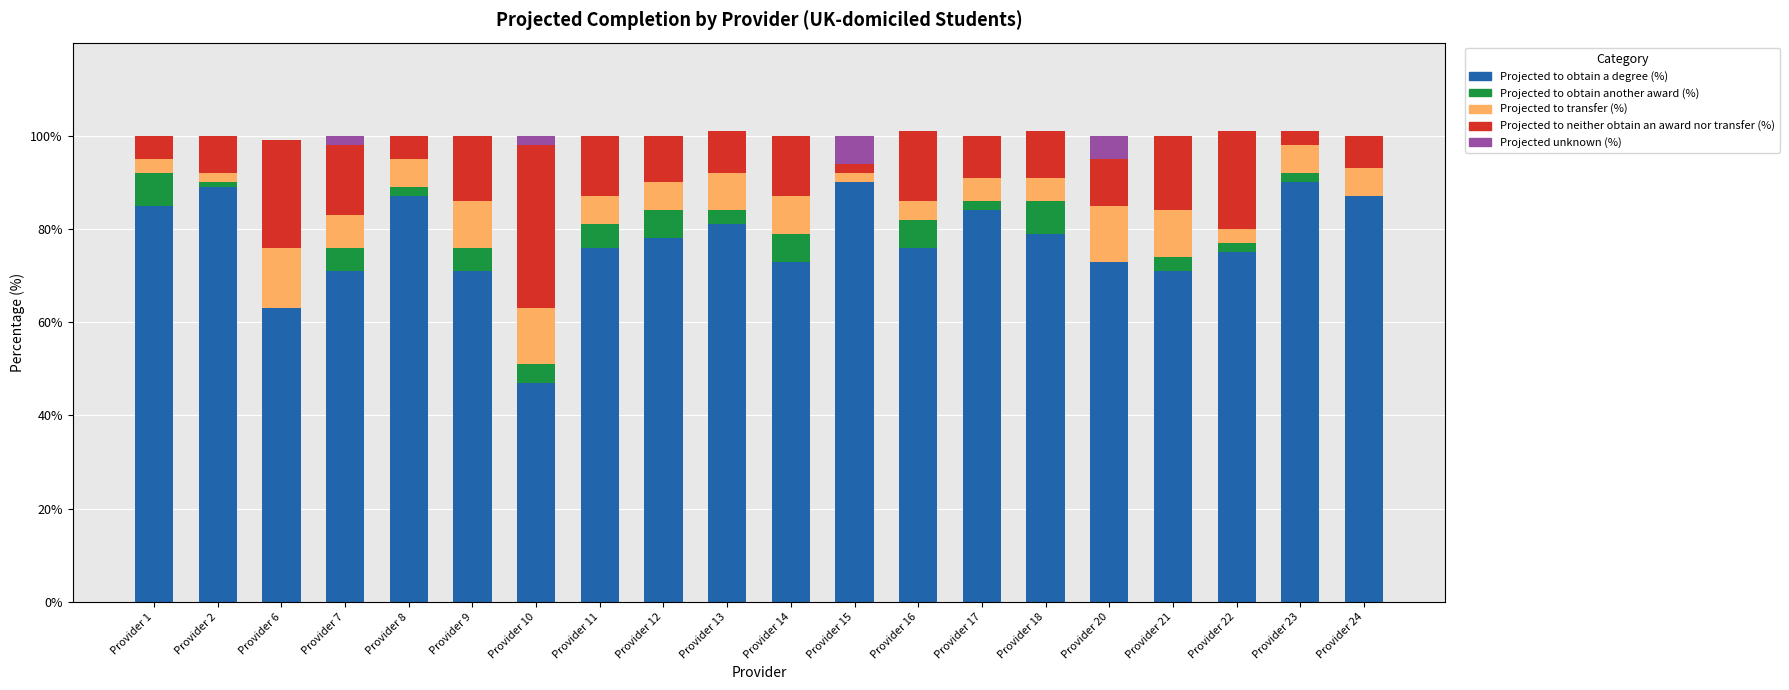

The Projected to obtain a degree (%) series shows 87 at Provider 8. True or false?

True